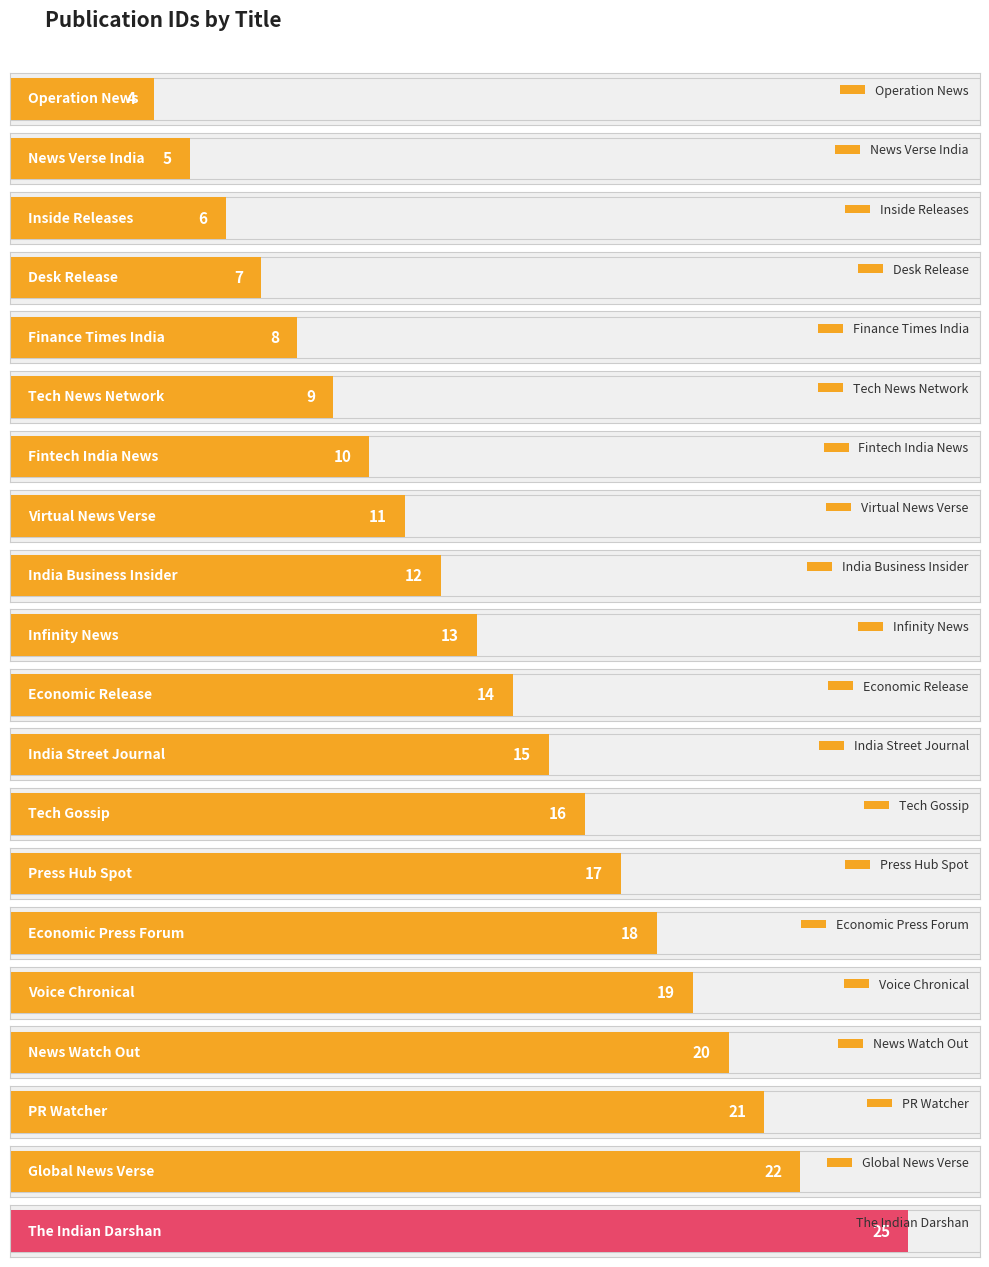

List the labels in order of value, smallest first.

Operation News, News Verse India, Inside Releases, Desk Release, Finance Times India, Tech News Network, Fintech India News, Virtual News Verse, India Business Insider, Infinity News, Economic Release, India Street Journal, Tech Gossip, Press Hub Spot, Economic Press Forum, Voice Chronical, News Watch Out, PR Watcher, Global News Verse, The Indian Darshan